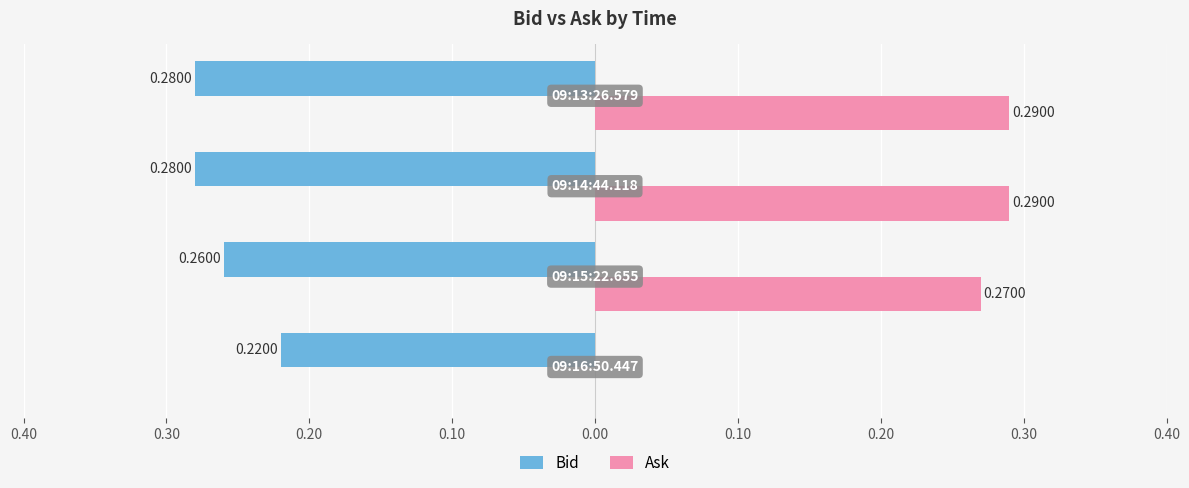

What are all the series names shown in the legend?

Bid, Ask